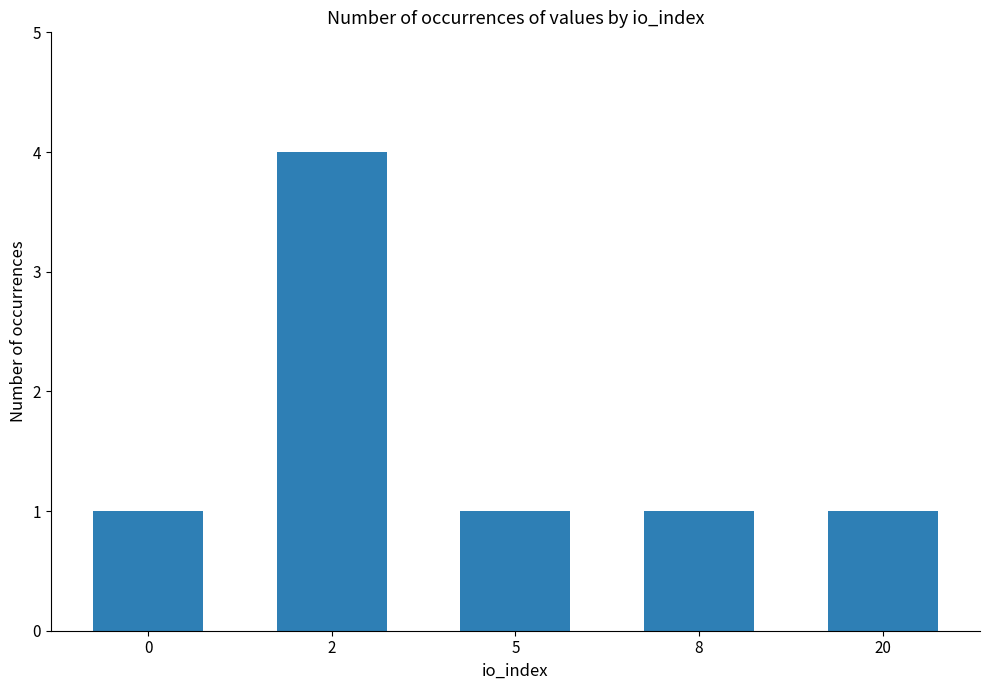

How many values are between 1 and 2?

4